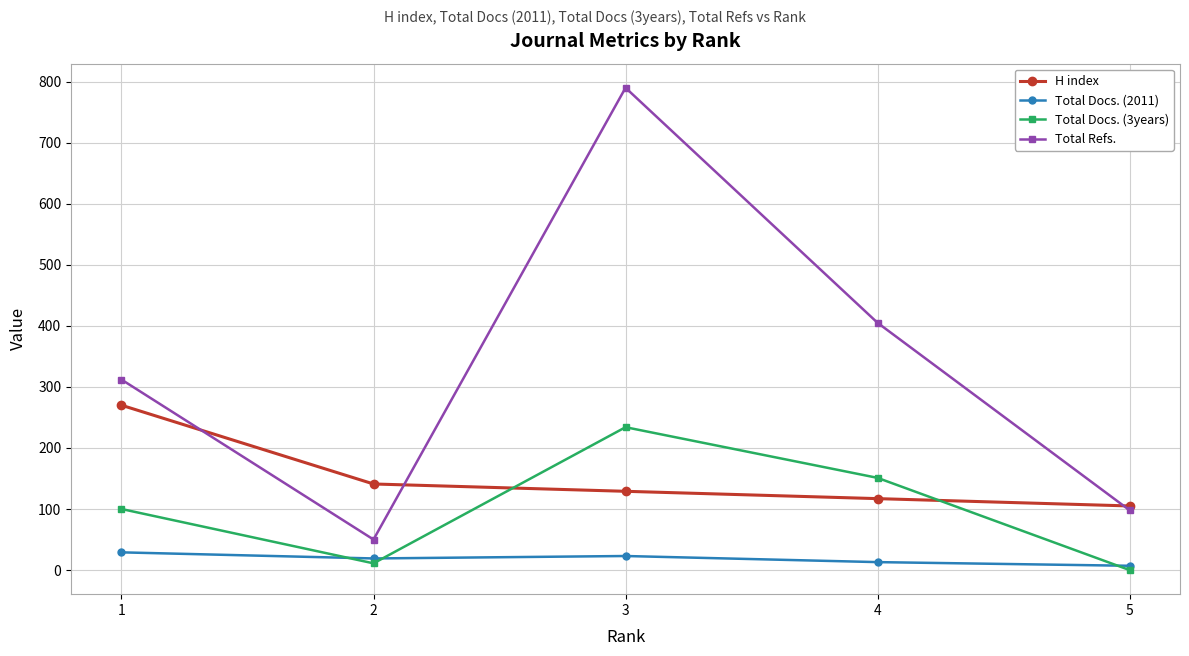

Reading left to right, extract all data points from this chart.

H index: 1=270	2=141	3=129	4=117	5=105
Total Docs. (2011): 1=29	2=19	3=23	4=13	5=7
Total Docs. (3years): 1=100	2=11	3=234	4=151	5=0
Total Refs.: 1=312	2=50	3=790	4=405	5=98